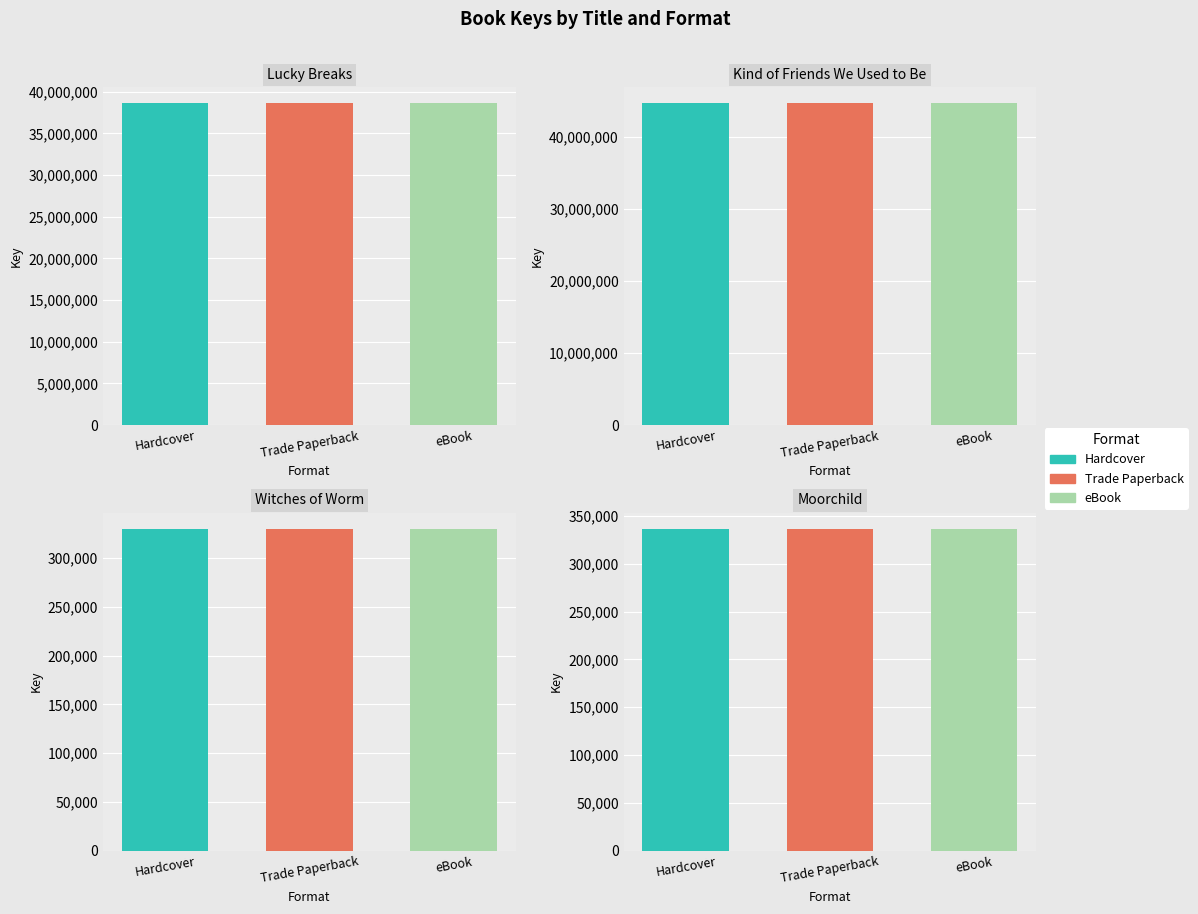

The value of Hardcover at Lucky Breaks is 9785719. True or false?

False